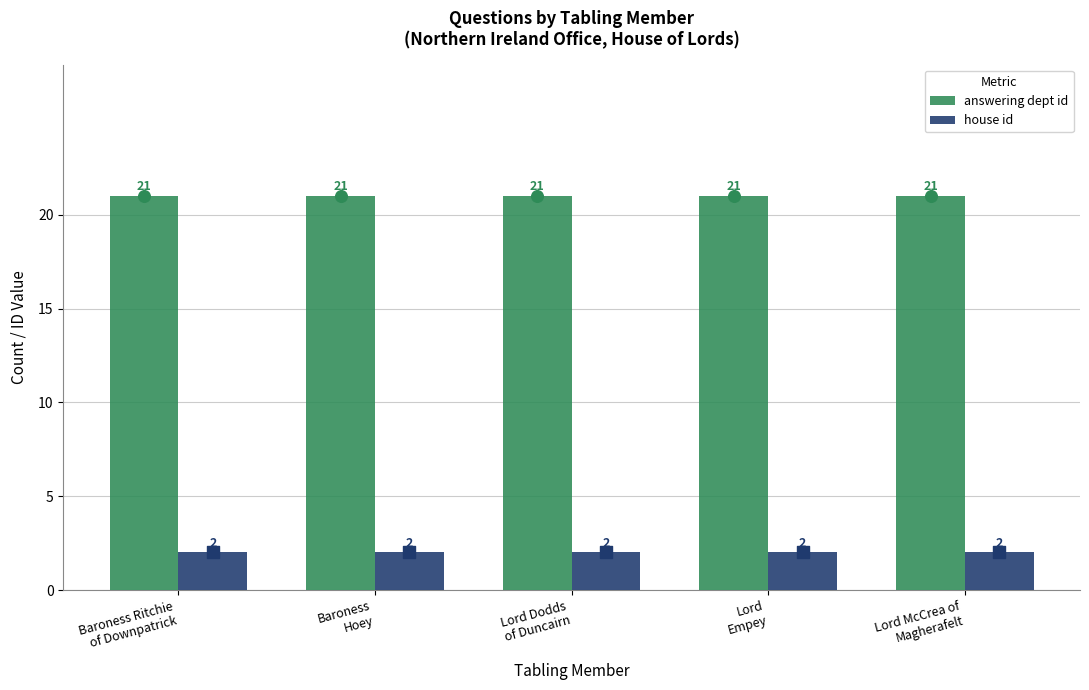

Which series reaches the minimum Y coordinate?

house id